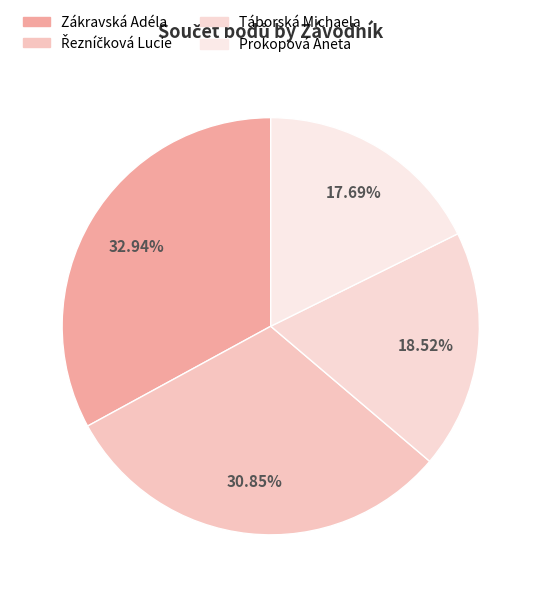

Between Táborská Michaela and Zákravská Adéla, which is larger?

Zákravská Adéla